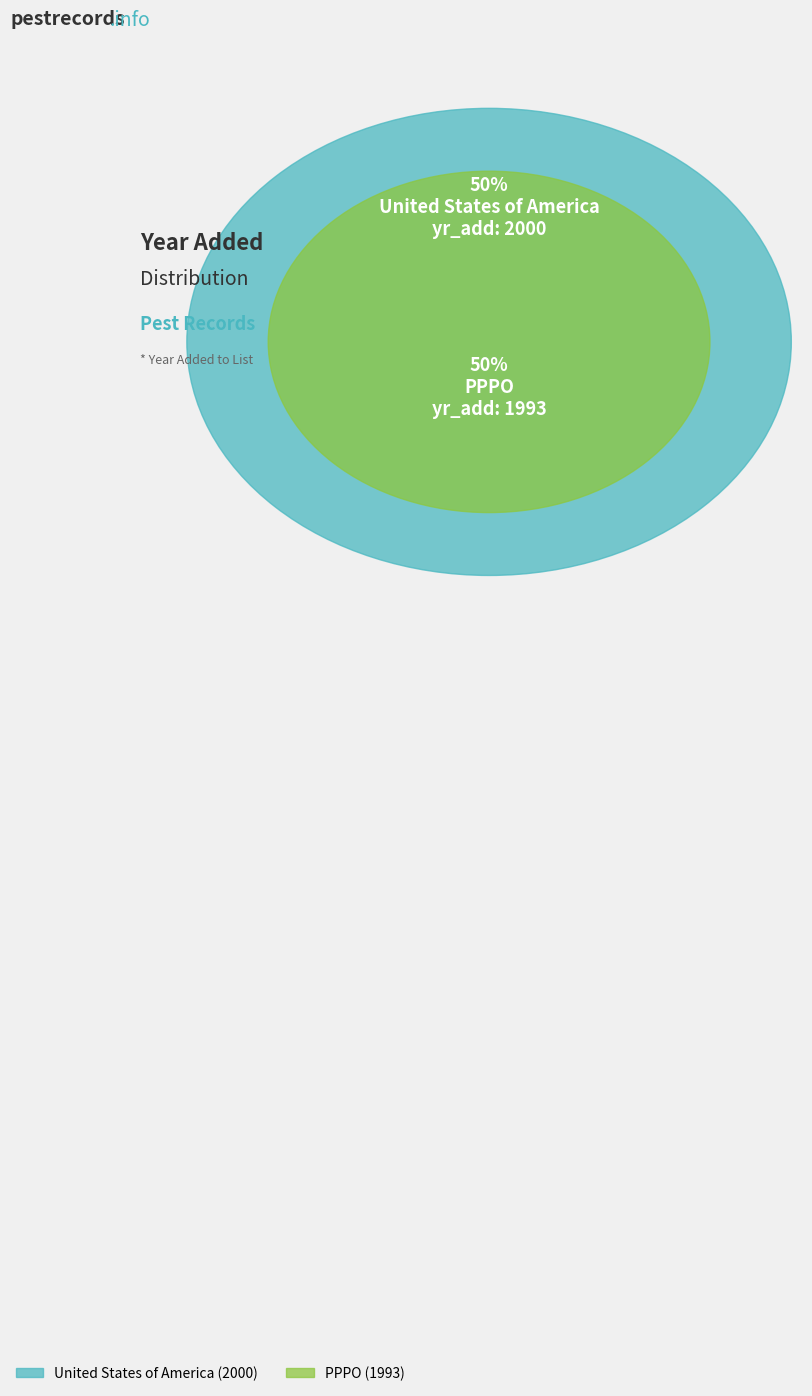

What is the largest slice in the pie chart?

United States of America